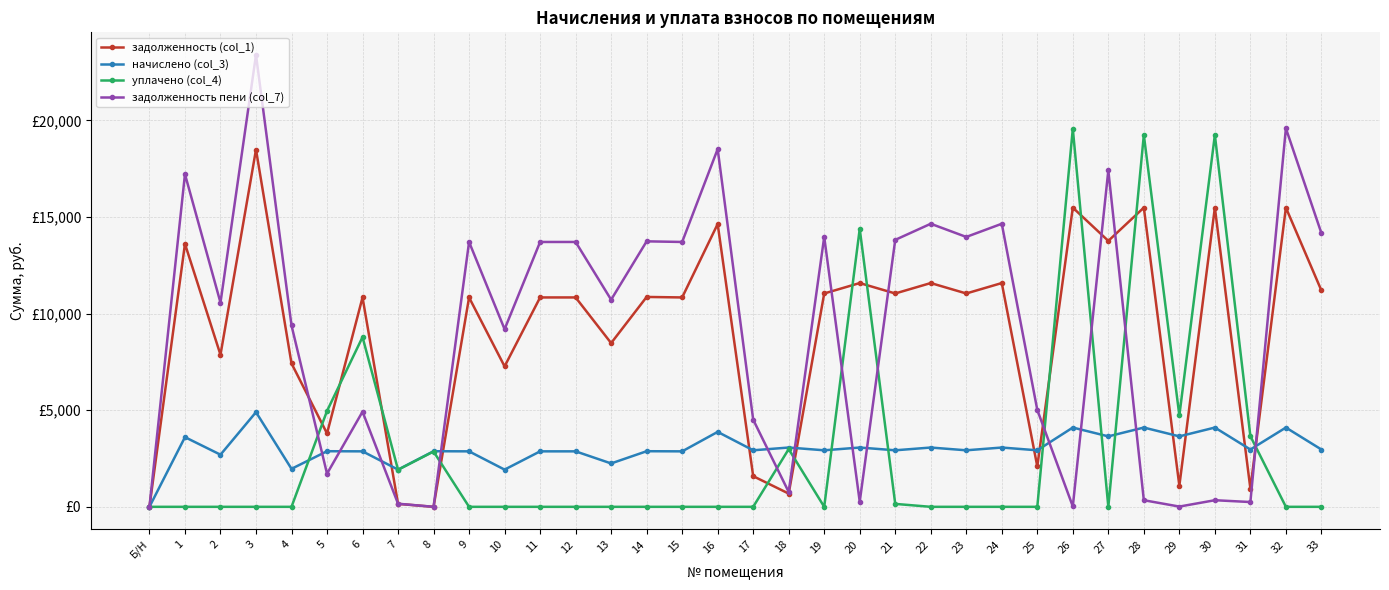

Between 12 and 26, which series saw the biggest shift?

уплачено (col_4)